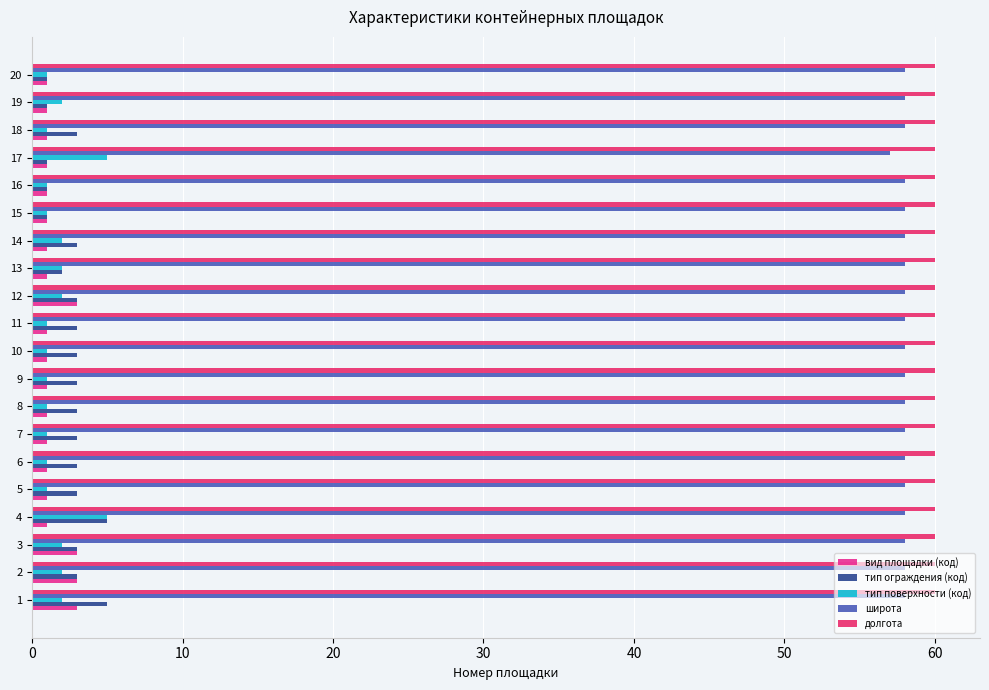

What is the highest value of the вид площадки (код) series?

3